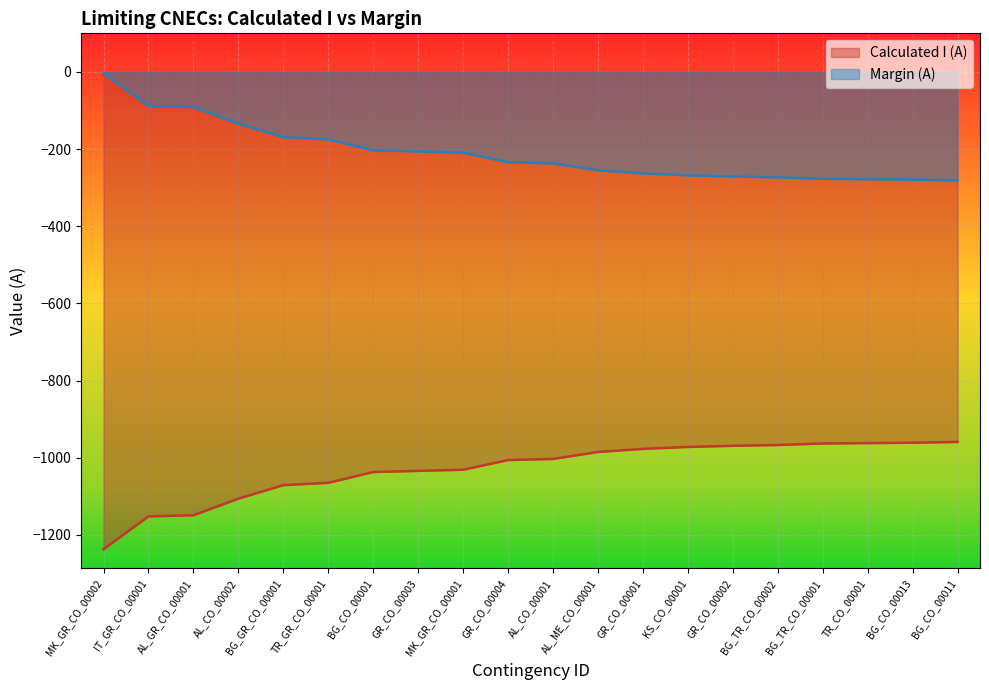

What is the value of the Calculated I (A) point at the 7th from the left?

-1037